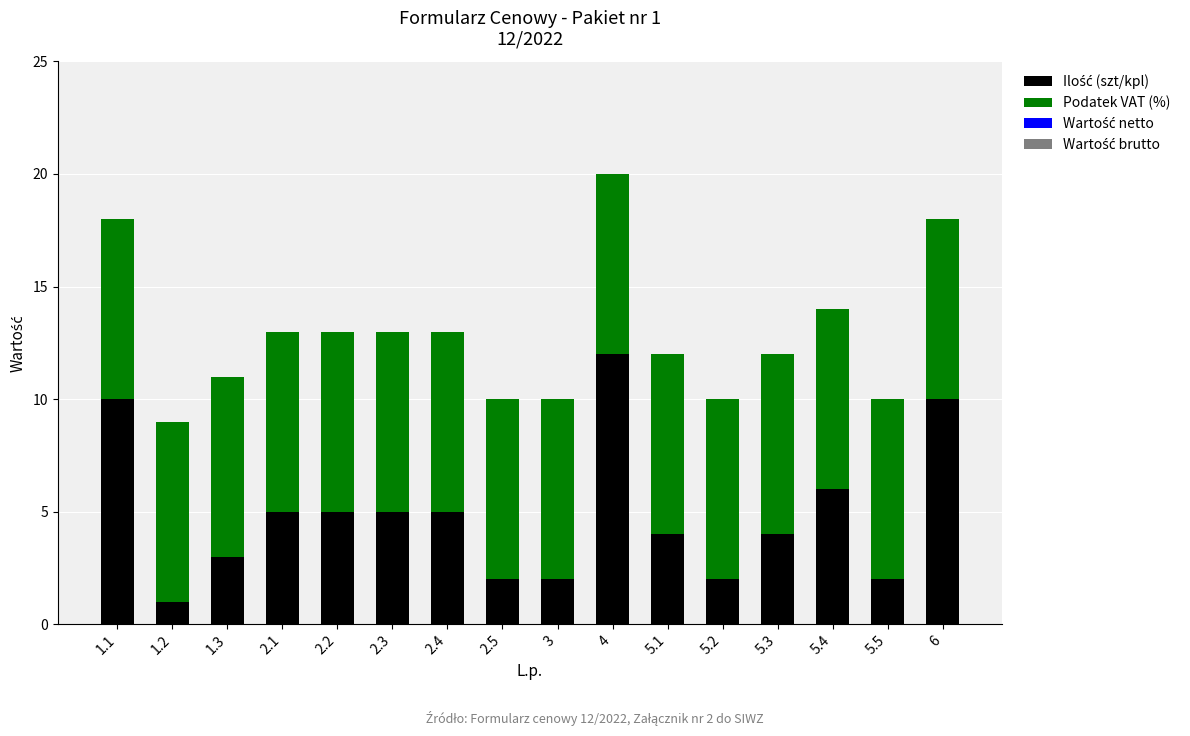

What is the total value across all series at 2.4?

13